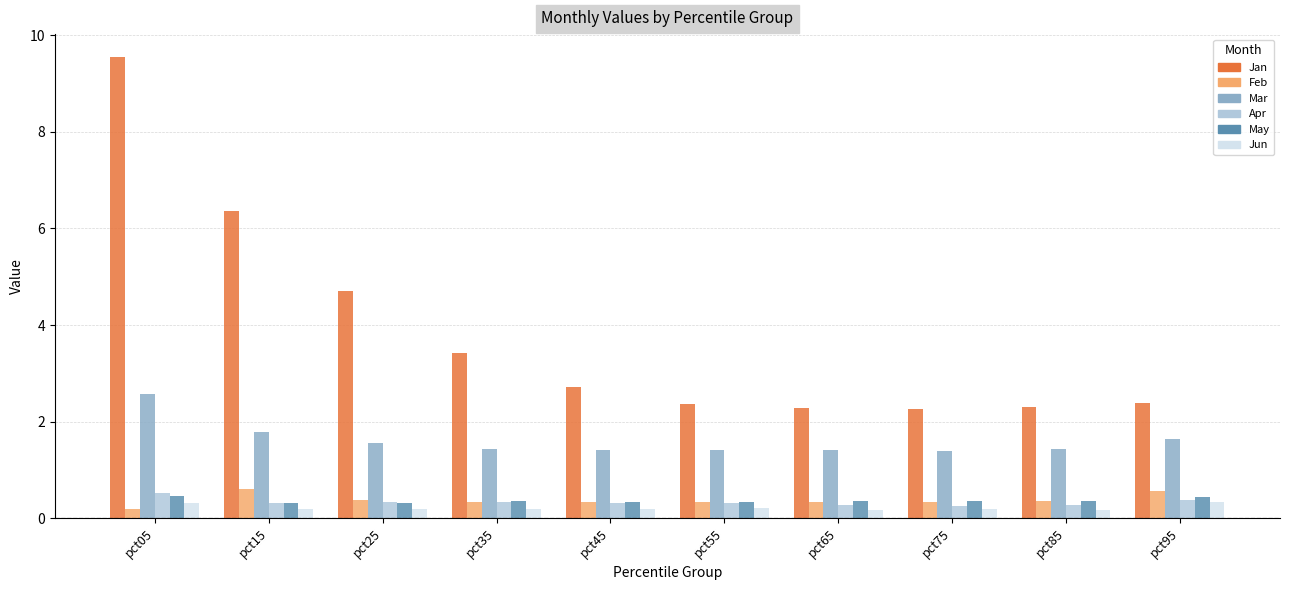

Count the Jun values in the range 0 to 1.

10